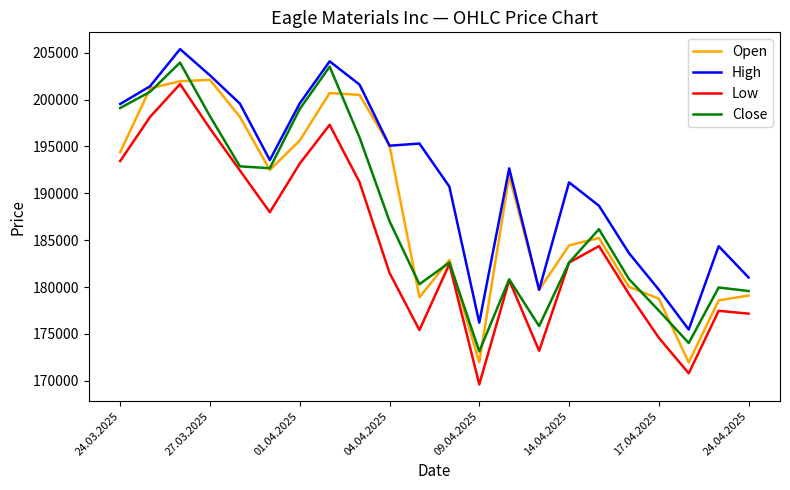

Which series has the largest total across all categories?

High